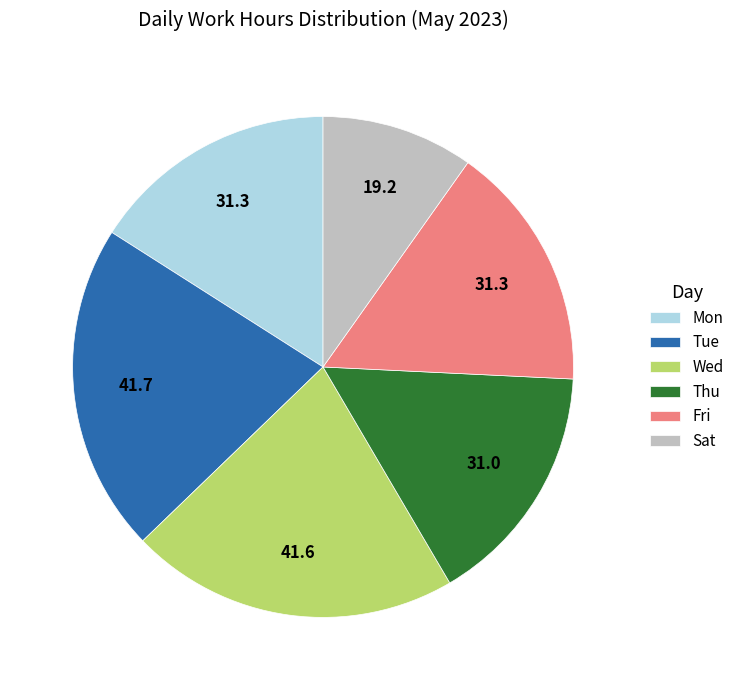

Is there a majority slice in this chart?

No